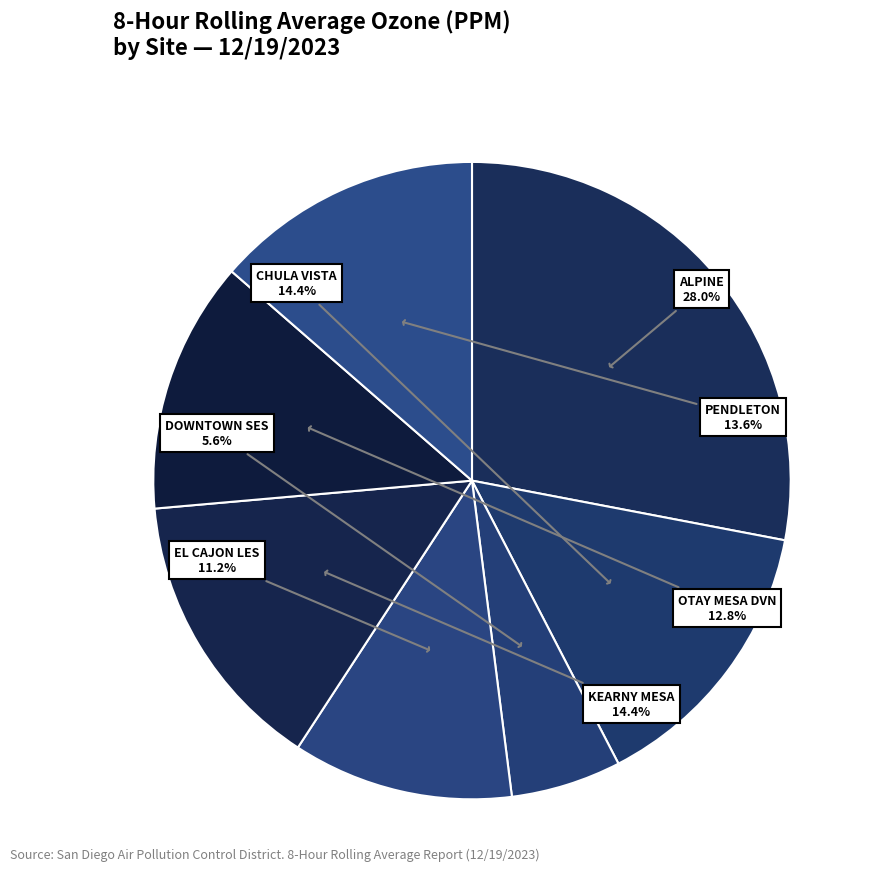

Rank the categories by value from lowest to highest.

DOWNTOWN SES, EL CAJON LES, OTAY MESA DVN, PENDLETON, CHULA VISTA, KEARNY MESA, ALPINE